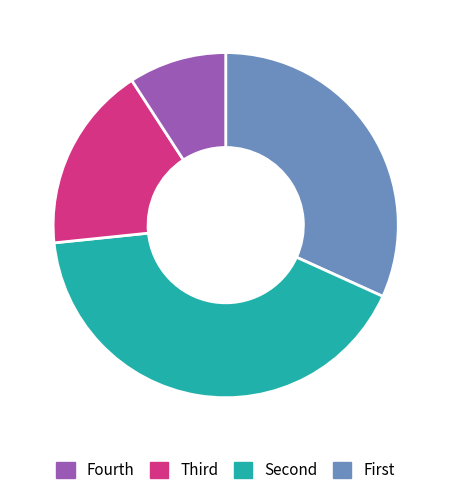

Does any single category account for the majority?

No